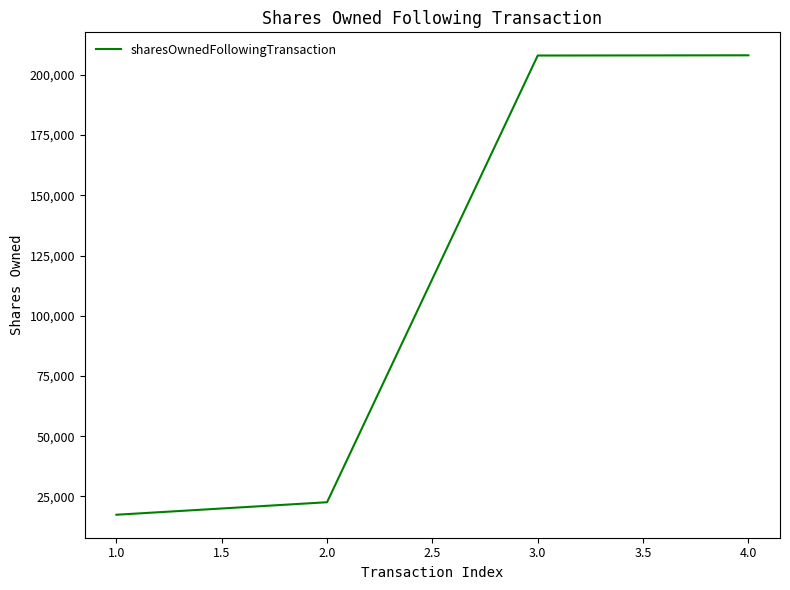

Is it true that the value at 3.0 is 124629?

False